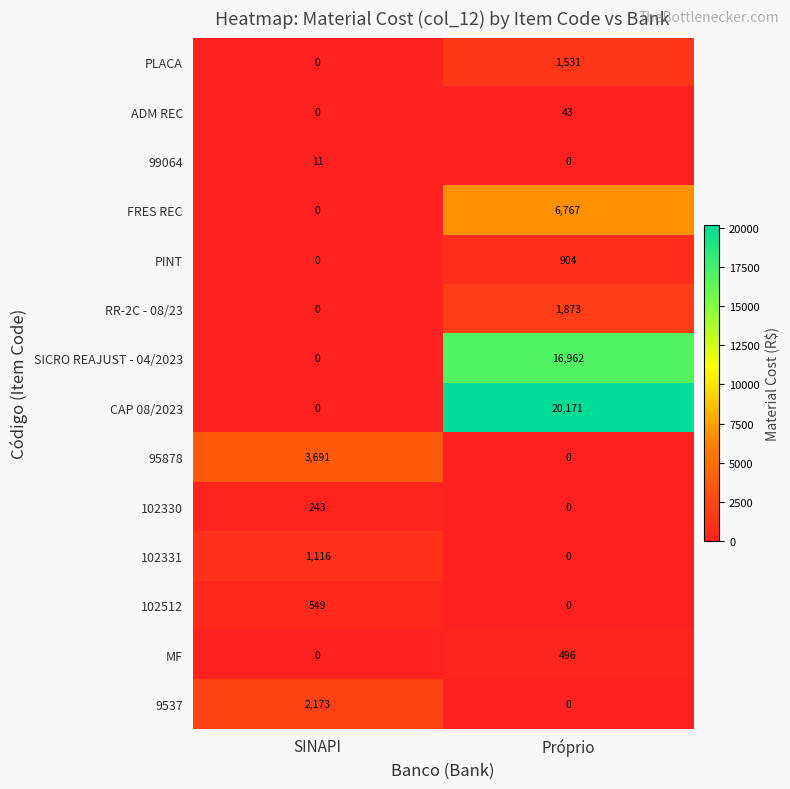

At which category is the sum across all series the highest?

Próprio